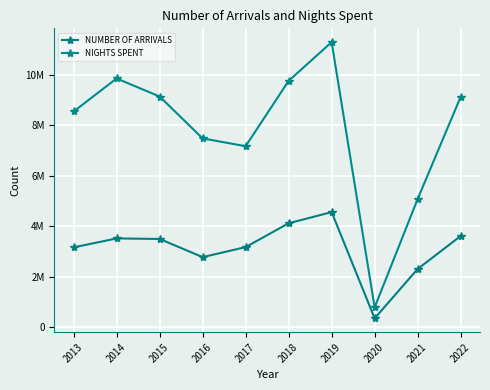

The value of NUMBER OF ARRIVALS at 2015 is 5947229. True or false?

False